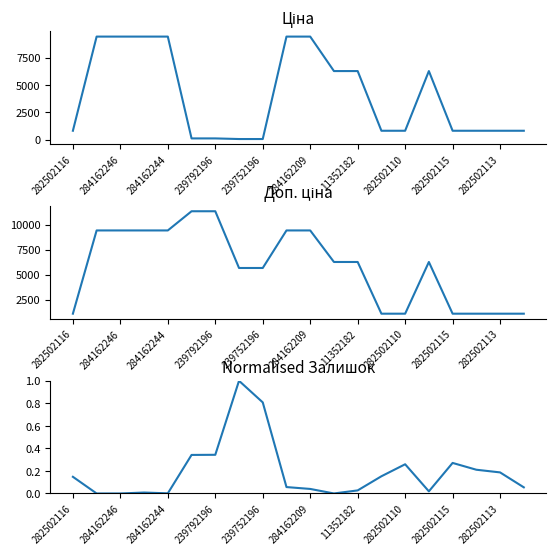

Between 11352182 and 282502115, which series saw the biggest shift?

Ціна